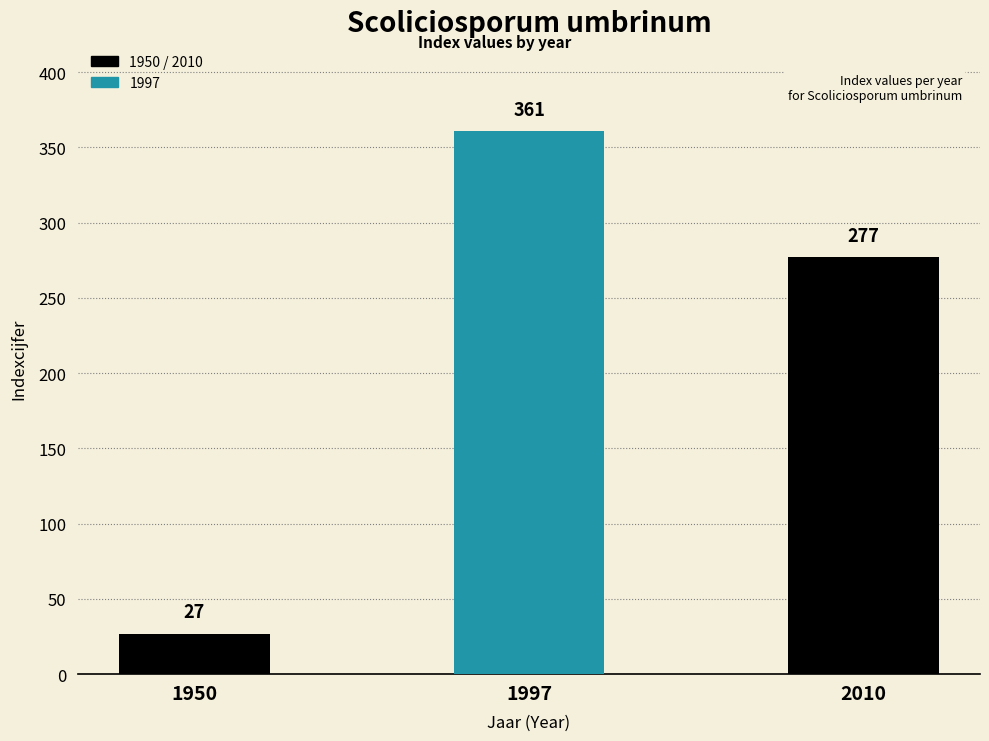

The value at 1950 is 13. True or false?

False